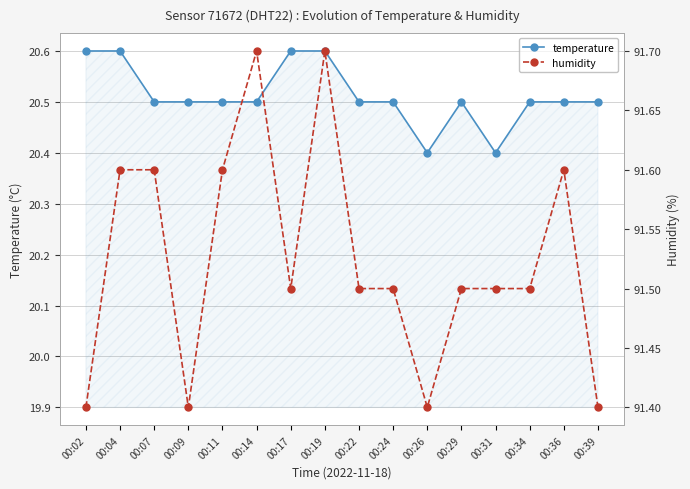

True or false: humidity has more than 2 points higher than both neighbors.

True